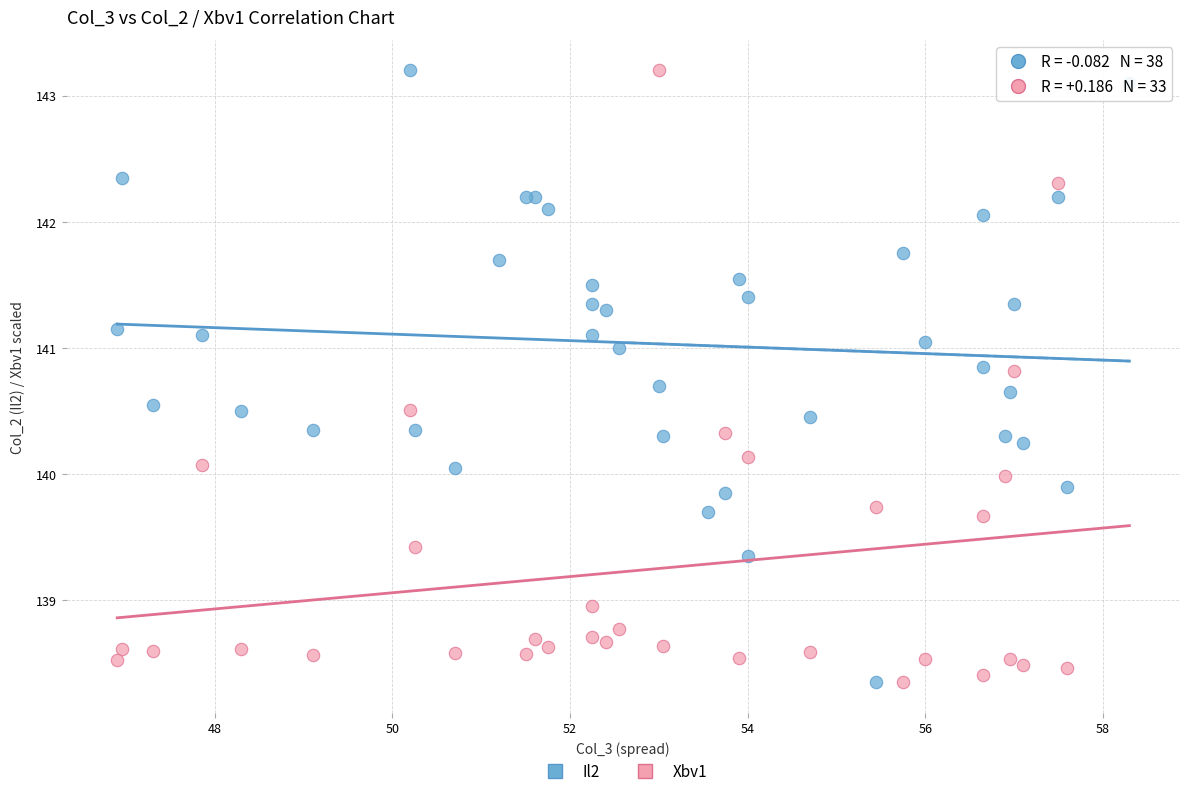

What are all the series names shown in the legend?

Il2, Xbv1